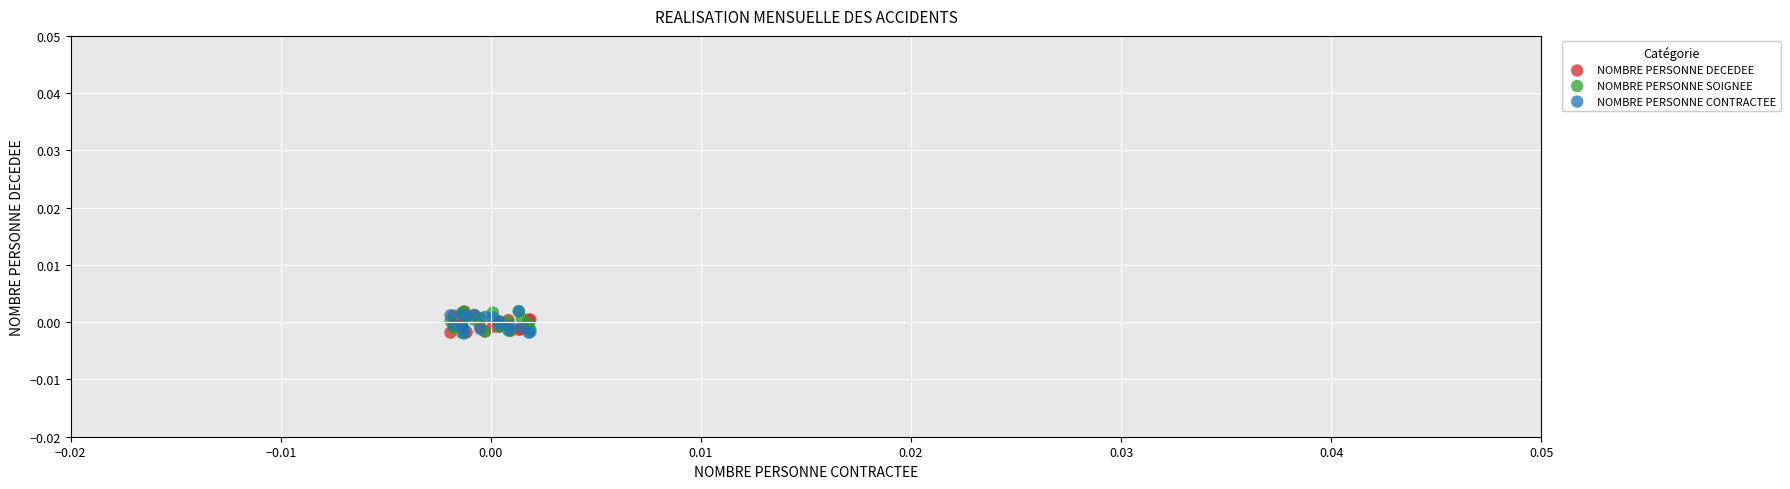

What are all the series names shown in the legend?

NOMBRE PERSONNE DECEDEE, NOMBRE PERSONNE SOIGNEE, NOMBRE PERSONNE CONTRACTEE